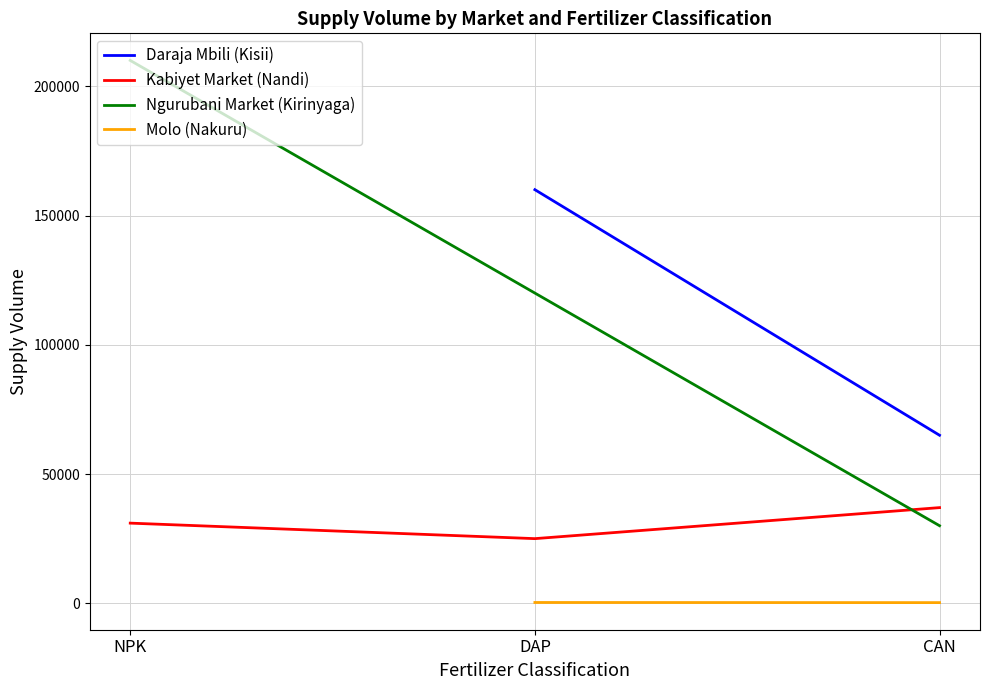

What is the label of the 2nd point from the left?

DAP